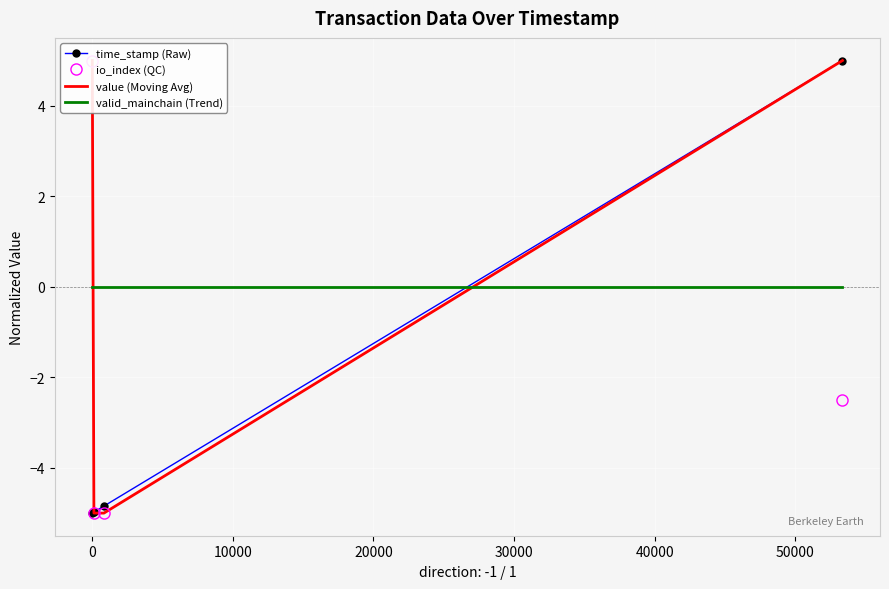

Is the value of valid_mainchain (Trend) at 10000 greater than the value of time_stamp (Raw) at 10000?

Yes